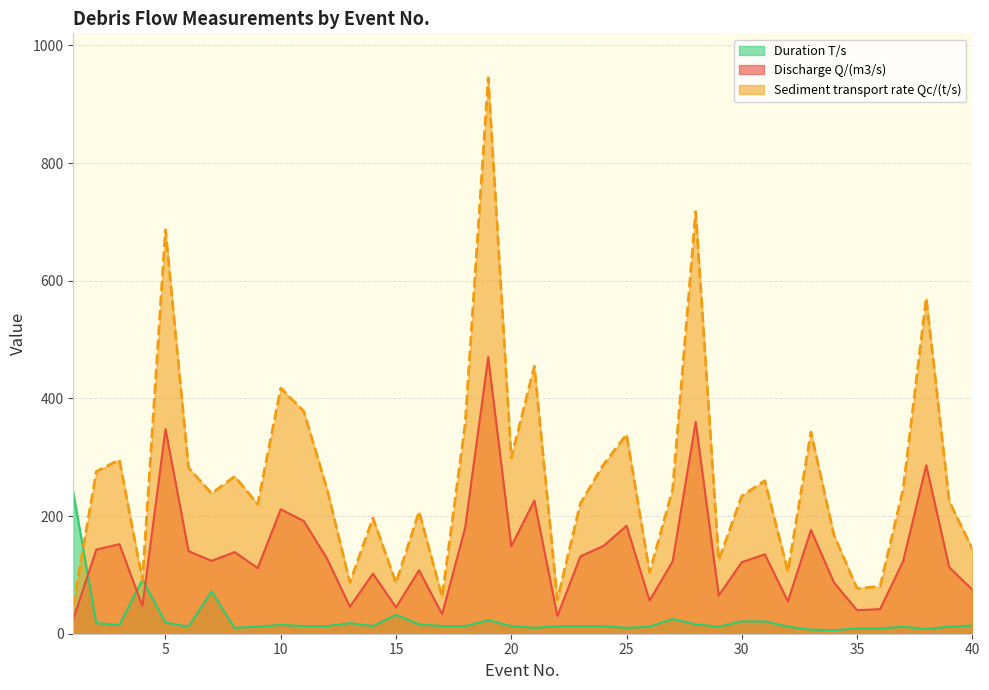

How many lines are shown in the chart?

3